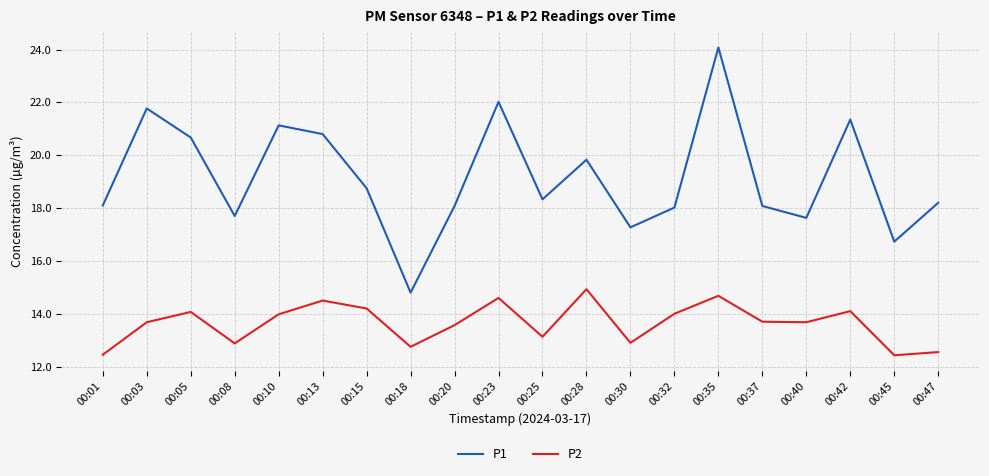

What is the difference between the P2 values at 00:40 and 00:30?

0.8